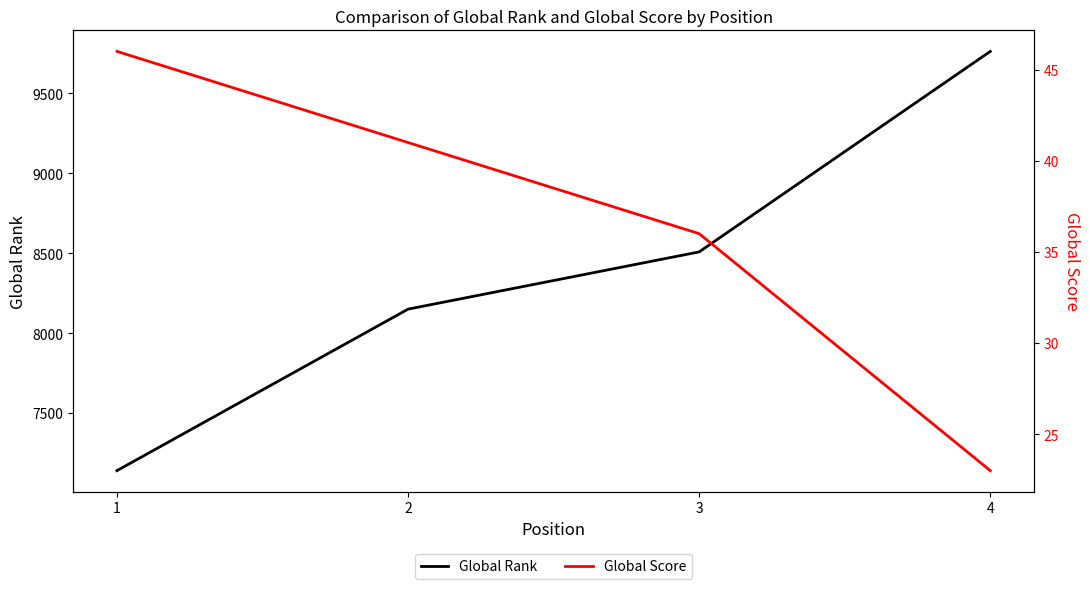

What is the average value of the Global Rank series?

8390